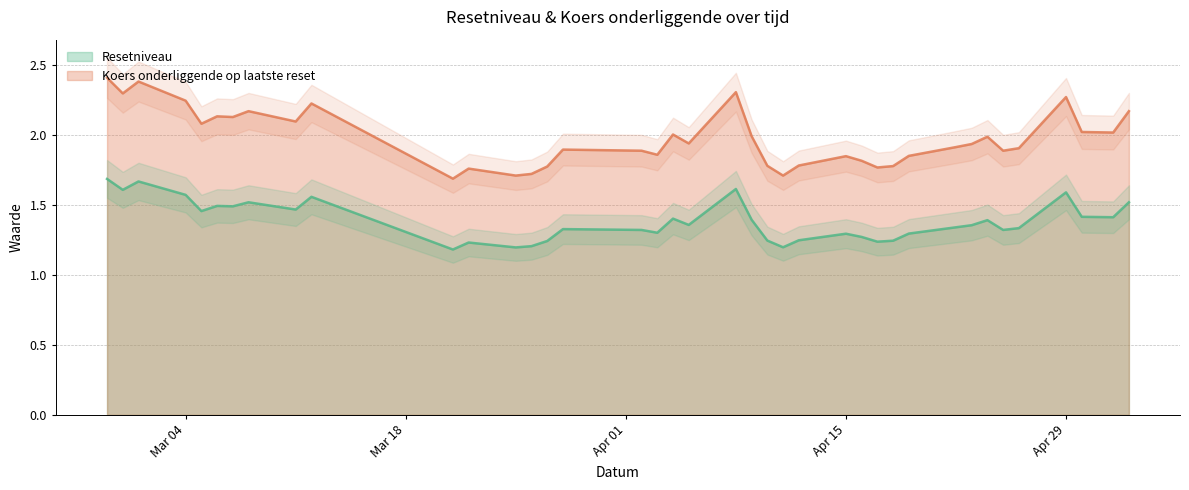

How many data points does each series have?

39